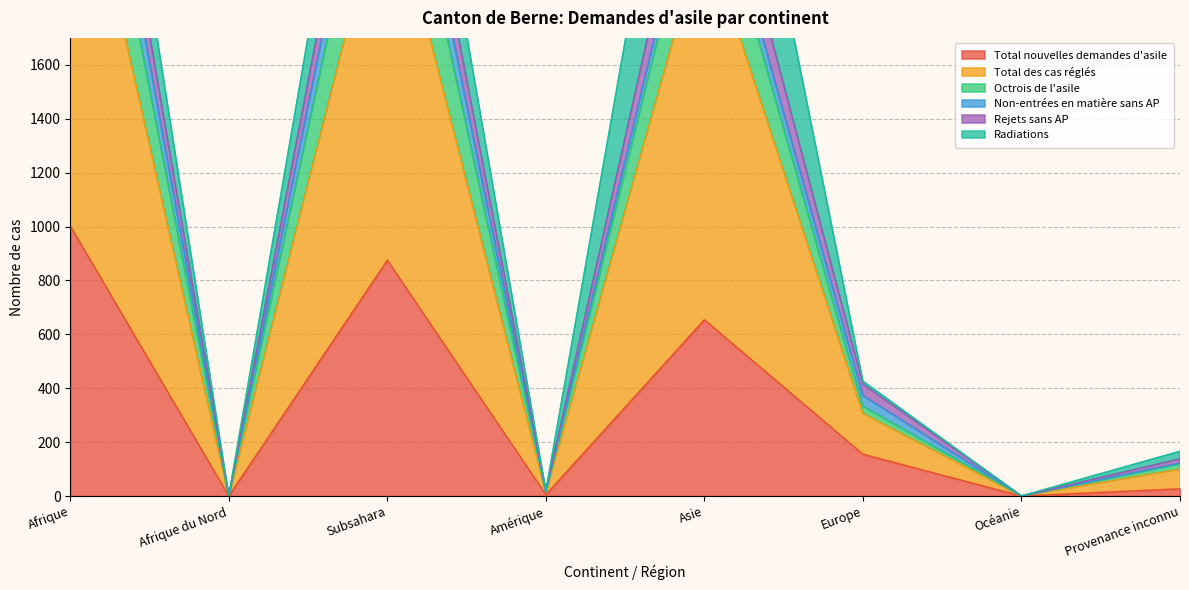

What is the label of the 5th point from the right?

Amérique